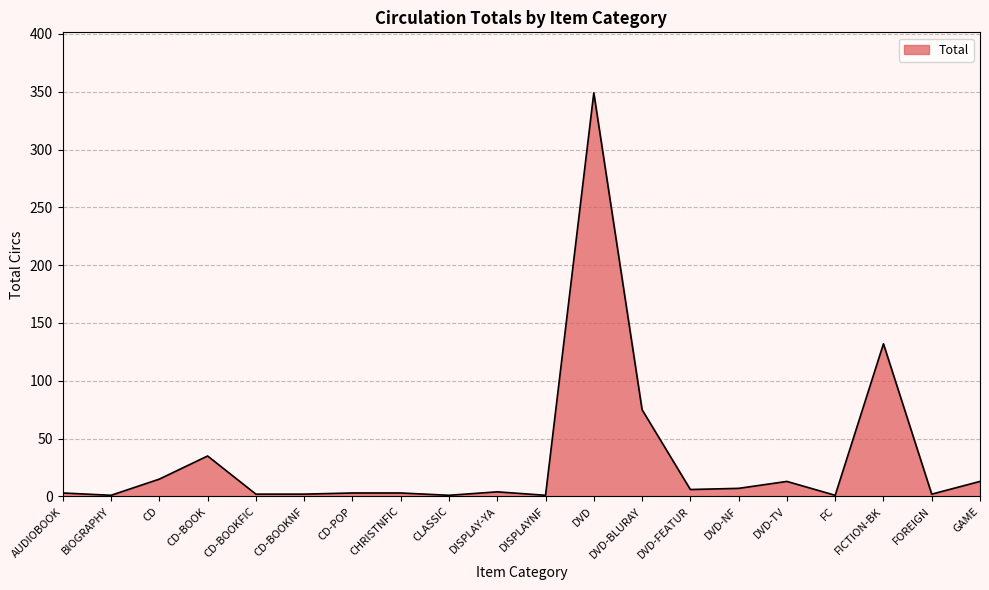

True or false: the data has more than 0 interior local peaks.

True